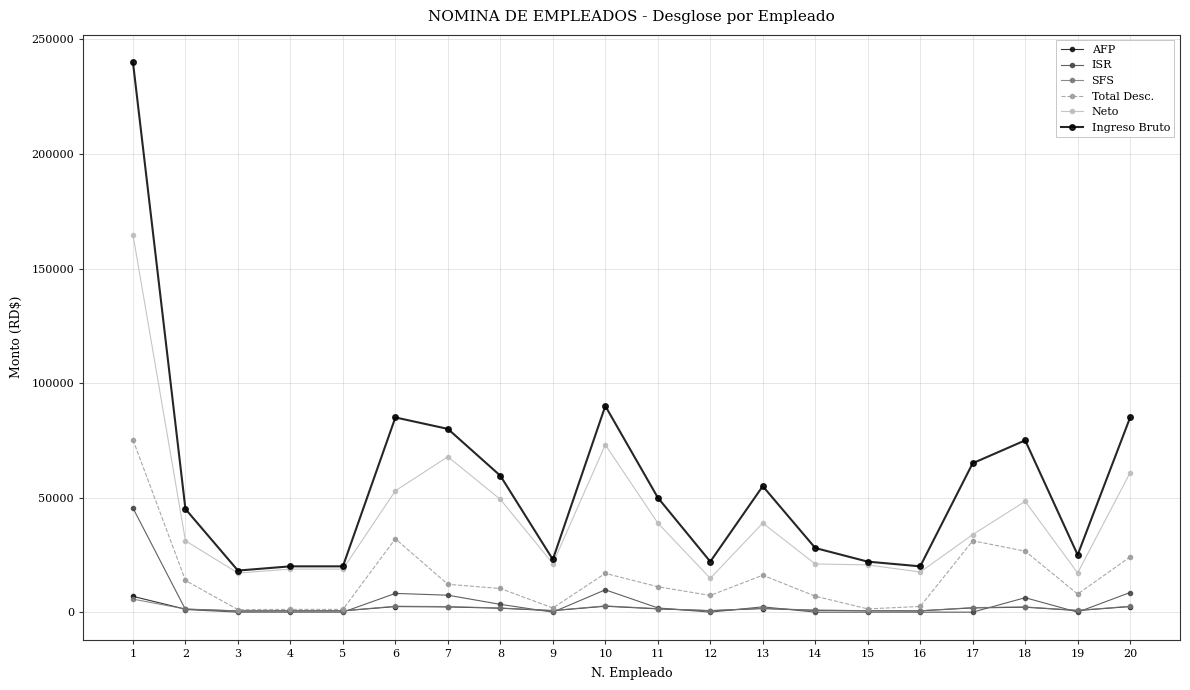

Which series has the widest spread of values?

Ingreso Bruto